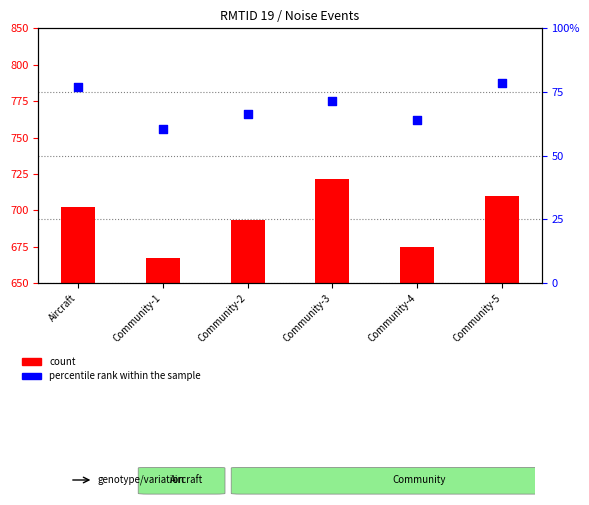

At how many categories does at least one series exceed 63?

5